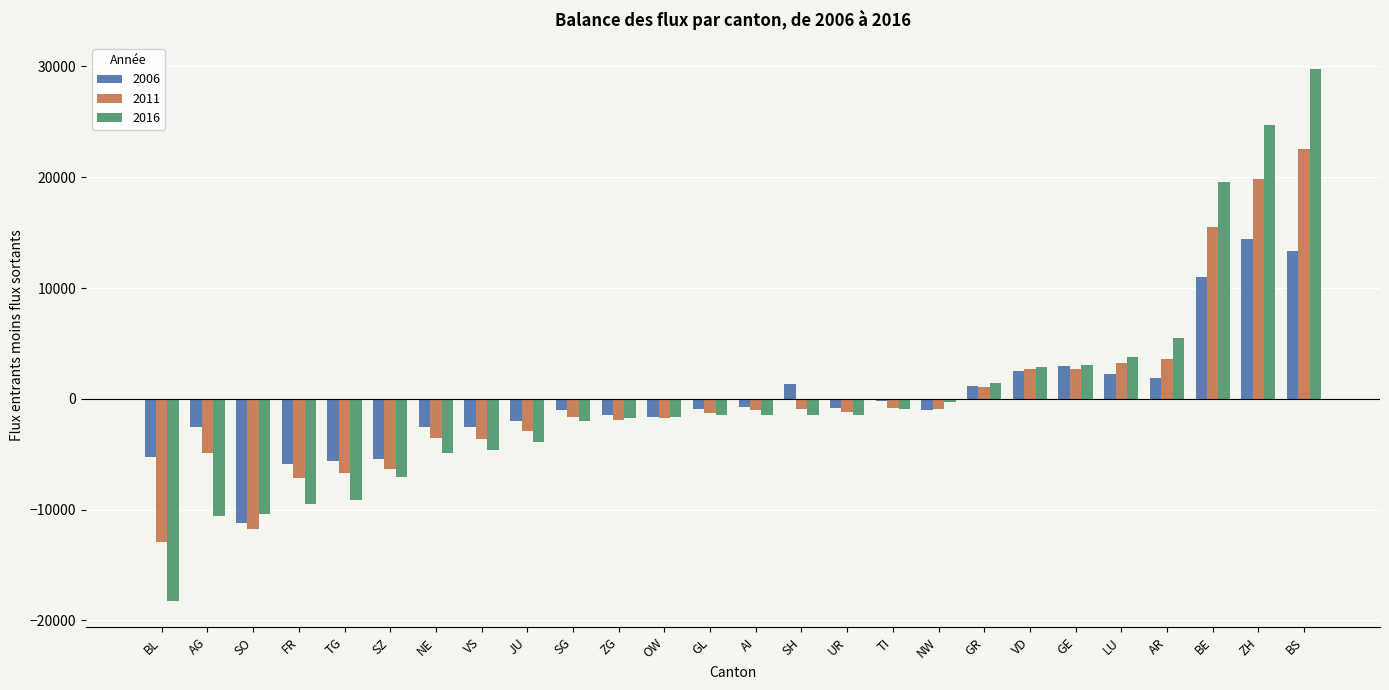

What is the sum of the 2011 values at GR and AR?

4640